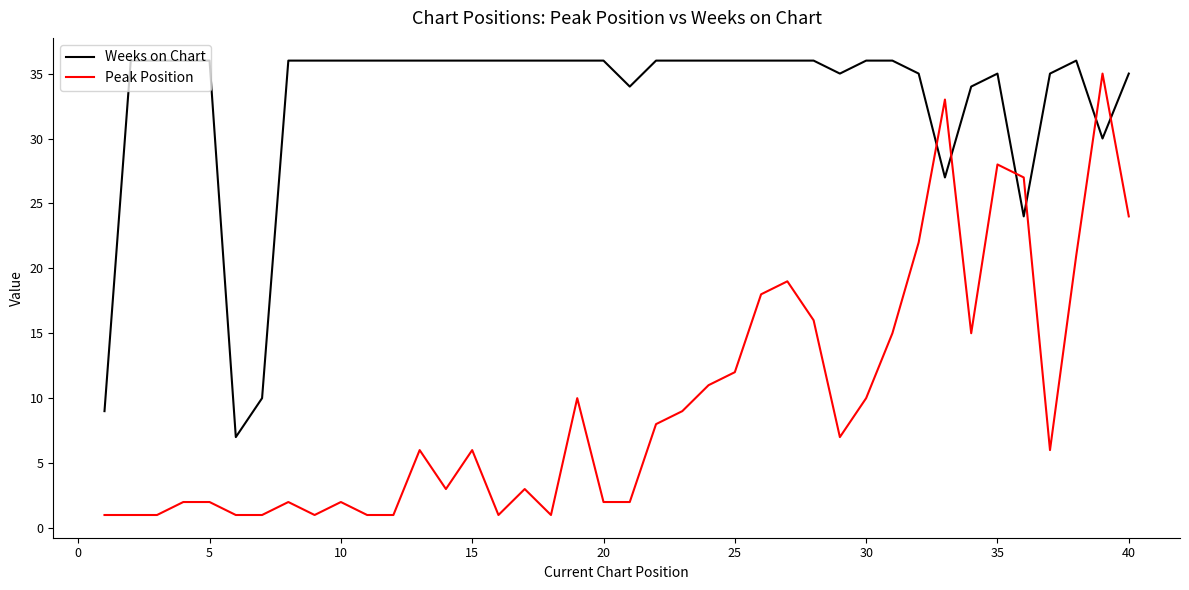

True or false: Peak Position and Weeks on Chart cross at least once.

True